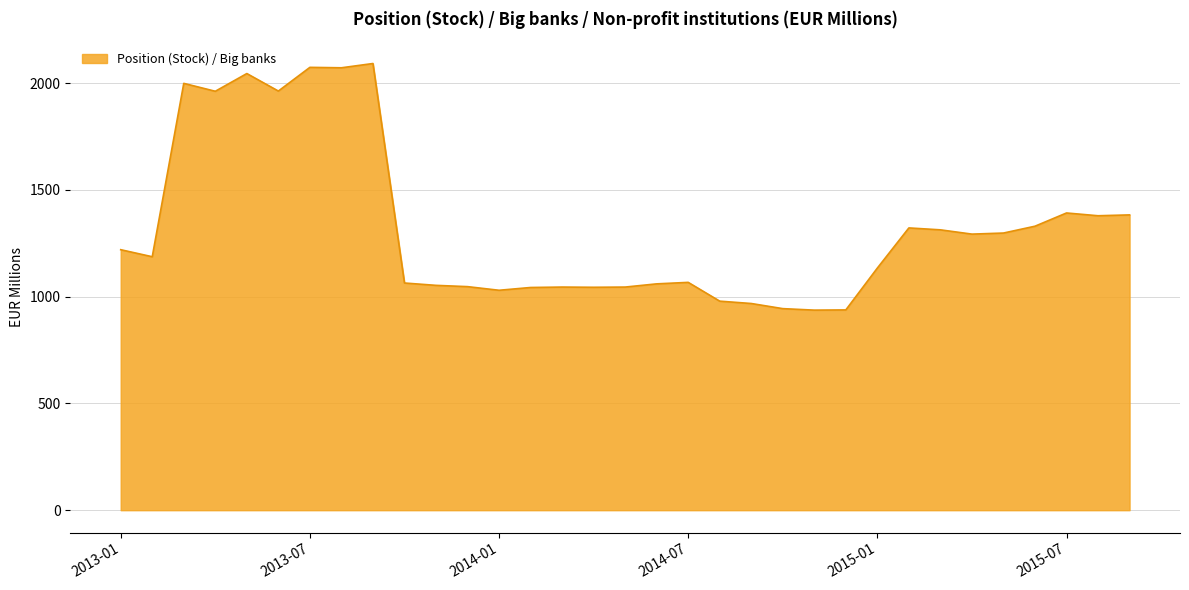

What is the smallest value displayed?

937